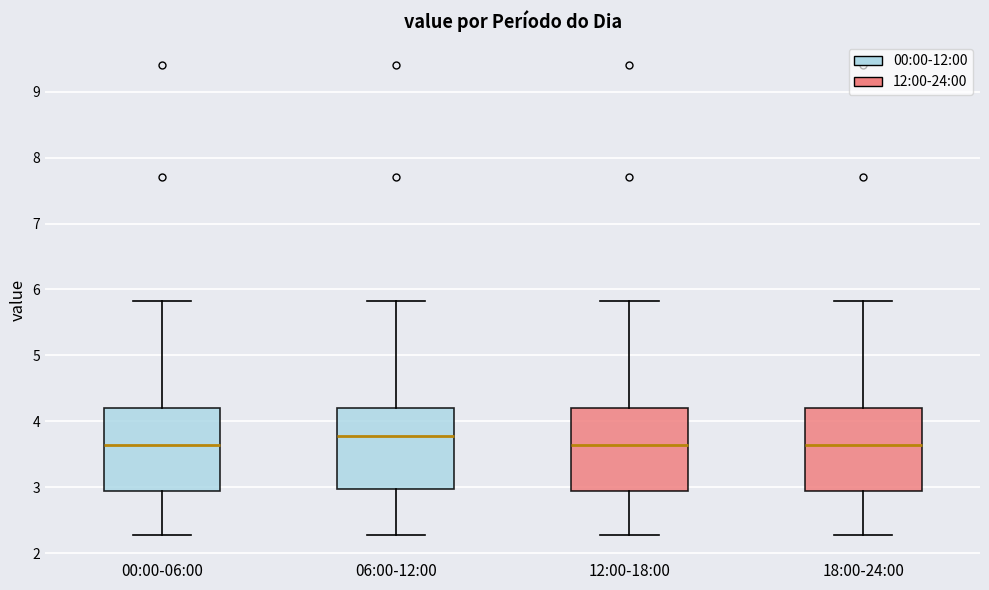

Where does the median line of the box for 00:00-06:00 sit on the y-axis? The values are not printed on the chart, so give them approximately, as read against the axis.

3.6